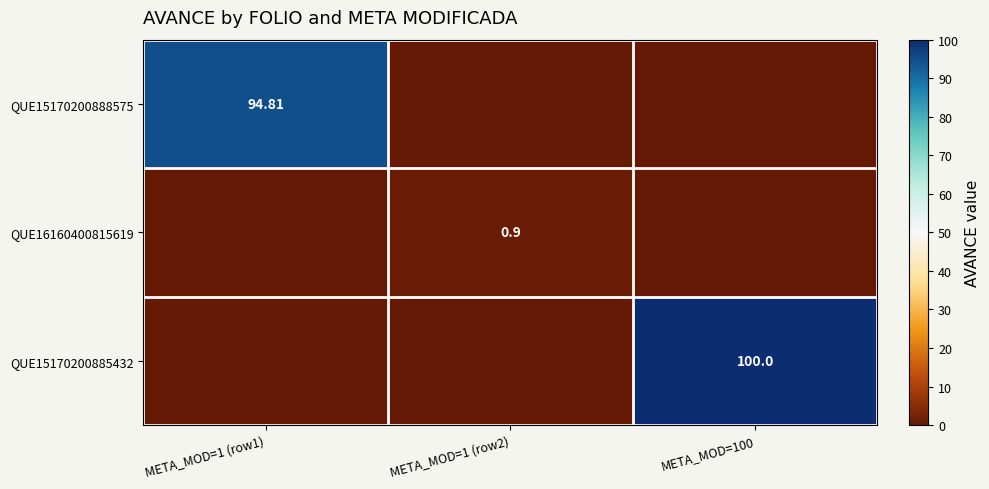

What is the highest value of the QUE15170200888575 series?

94.8